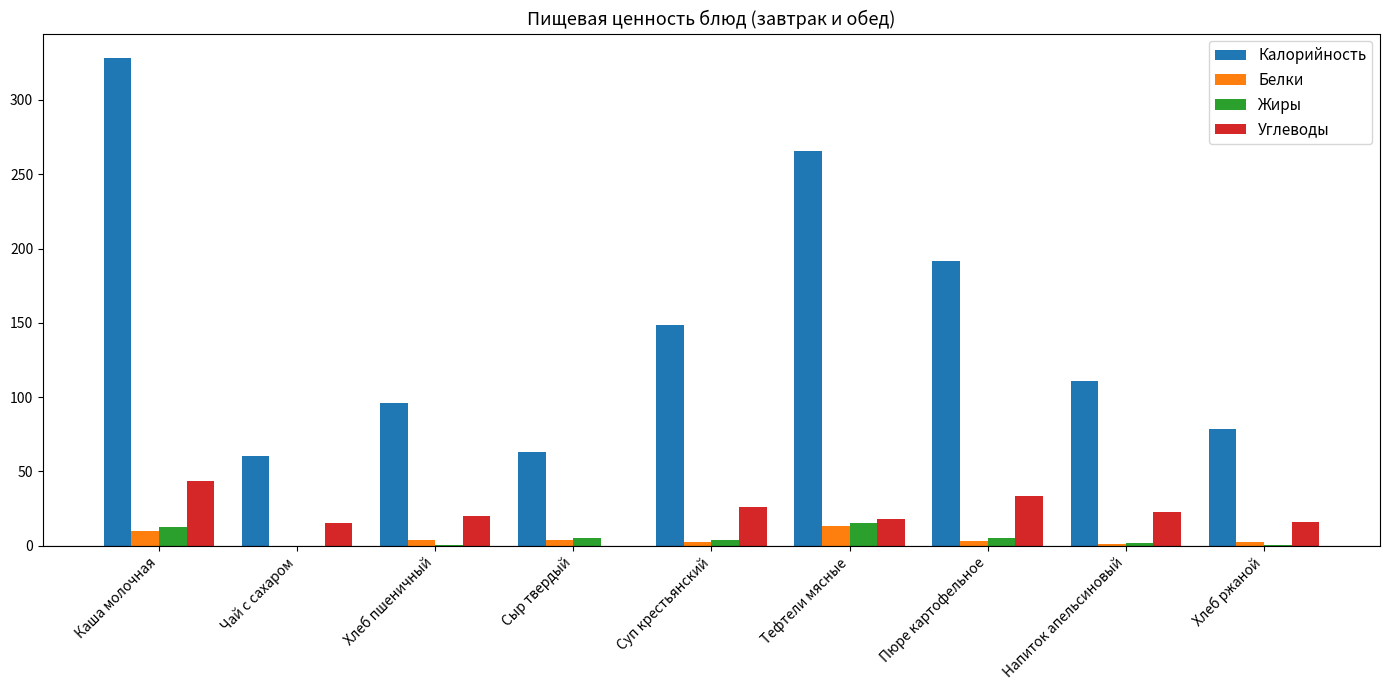

How many categories are shown in the chart?

9